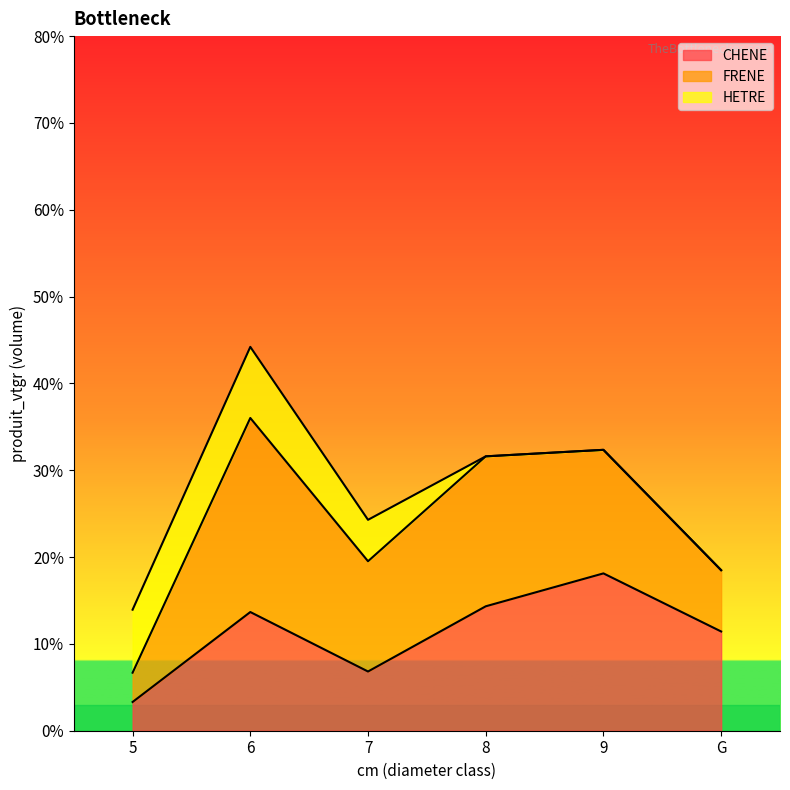

What is the value of the FRENE point at the 5th from the left?

14.2